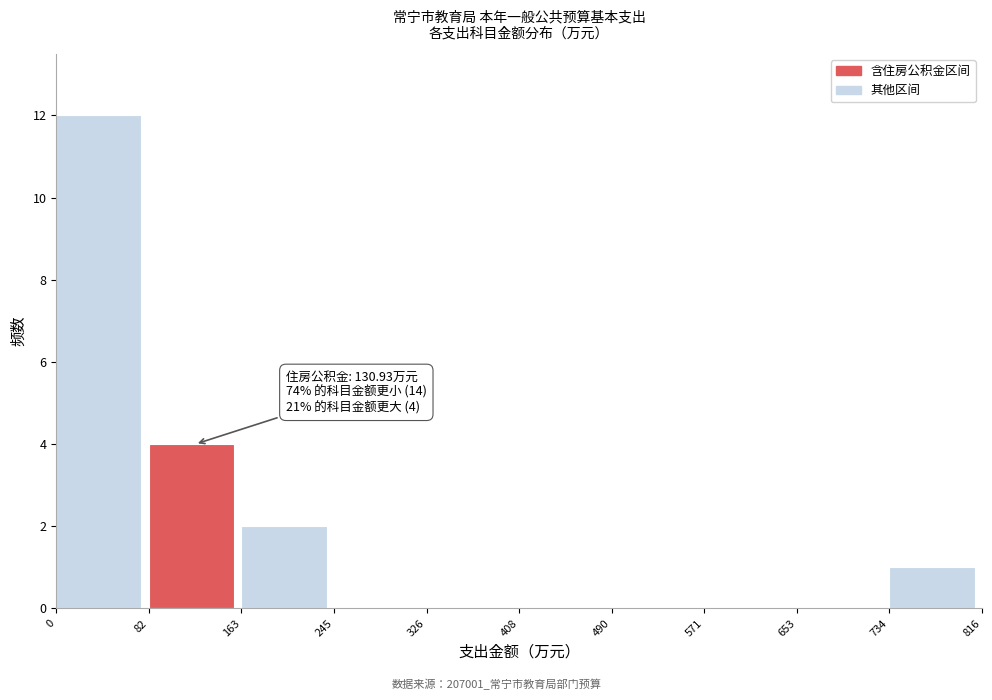

Over which range of the x-axis is the bar tallest?

0 to 82